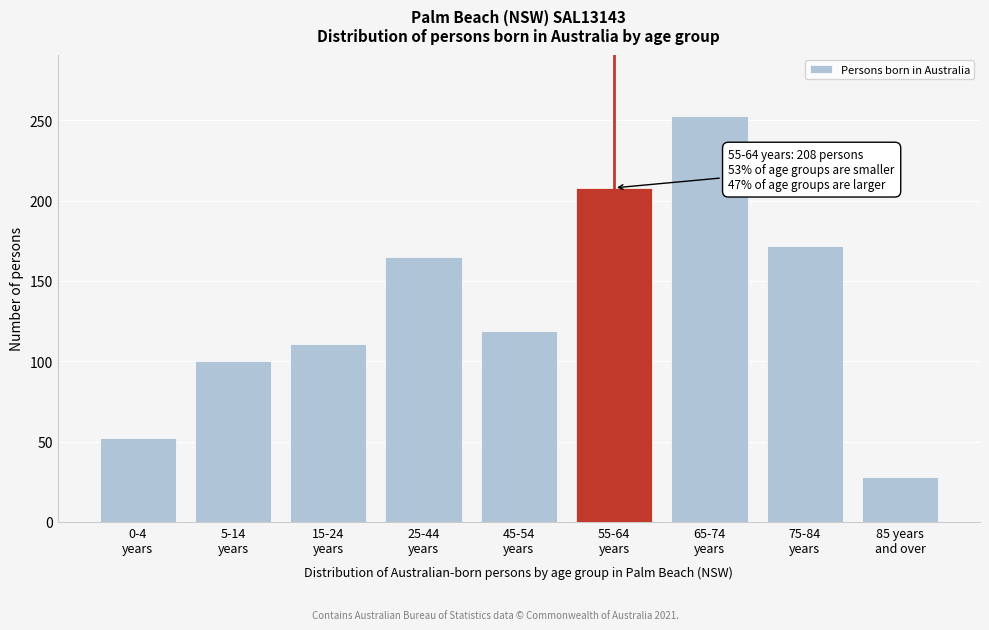

Reading left to right, transcribe all the data shown in this chart.

52	100	111	165	119	208	253	172	28